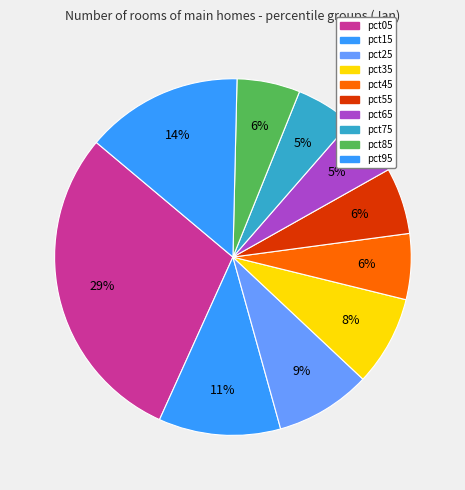

How many segments does this pie chart have?

10